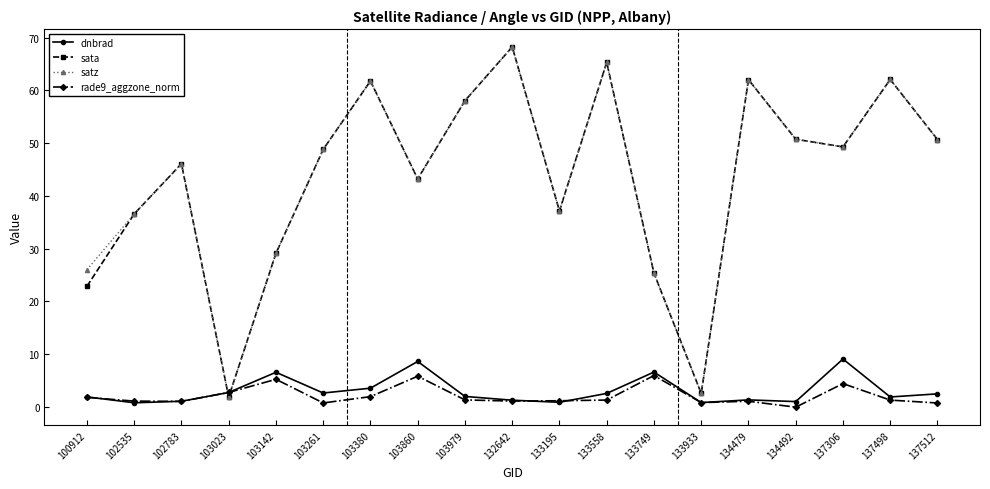

At how many categories does at least one series exceed 21?

17